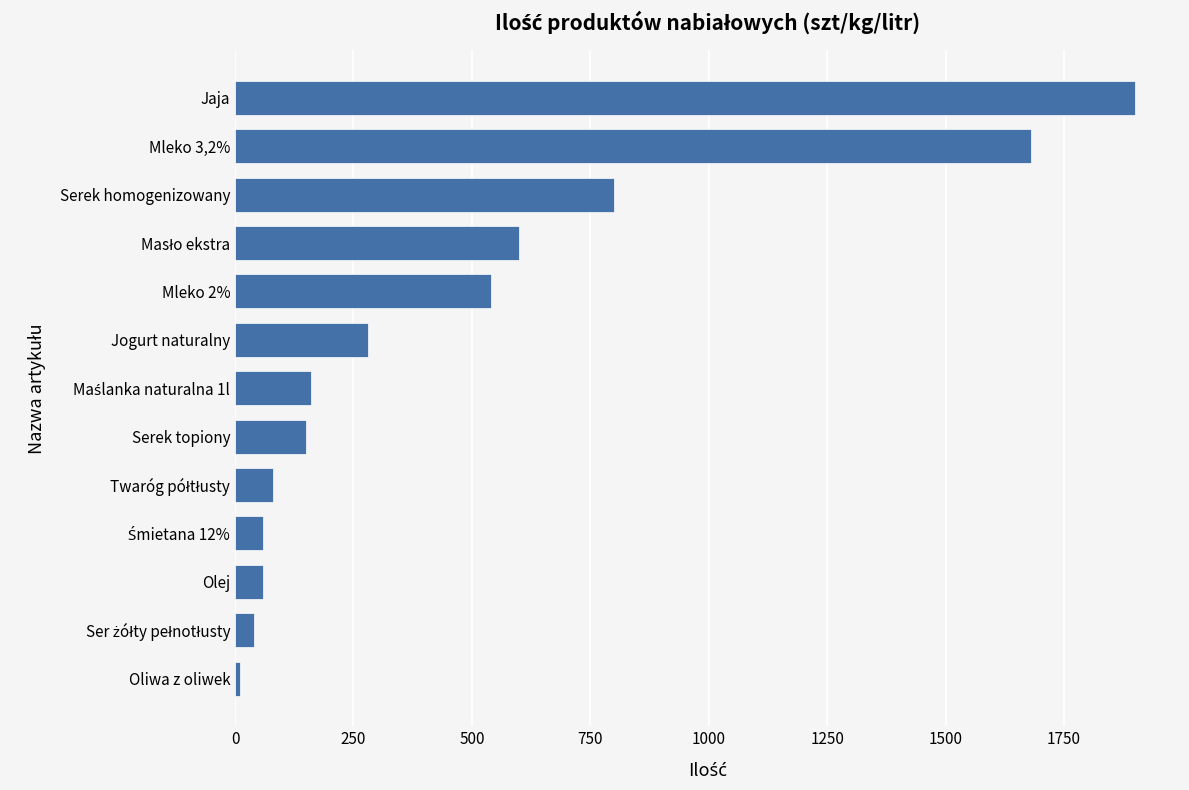

What is the smallest value displayed?

10